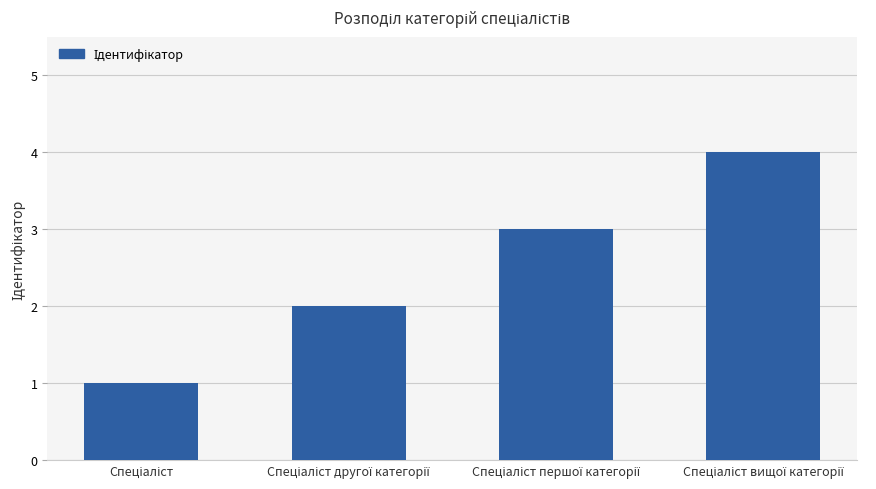

What is the sum of all values?

10